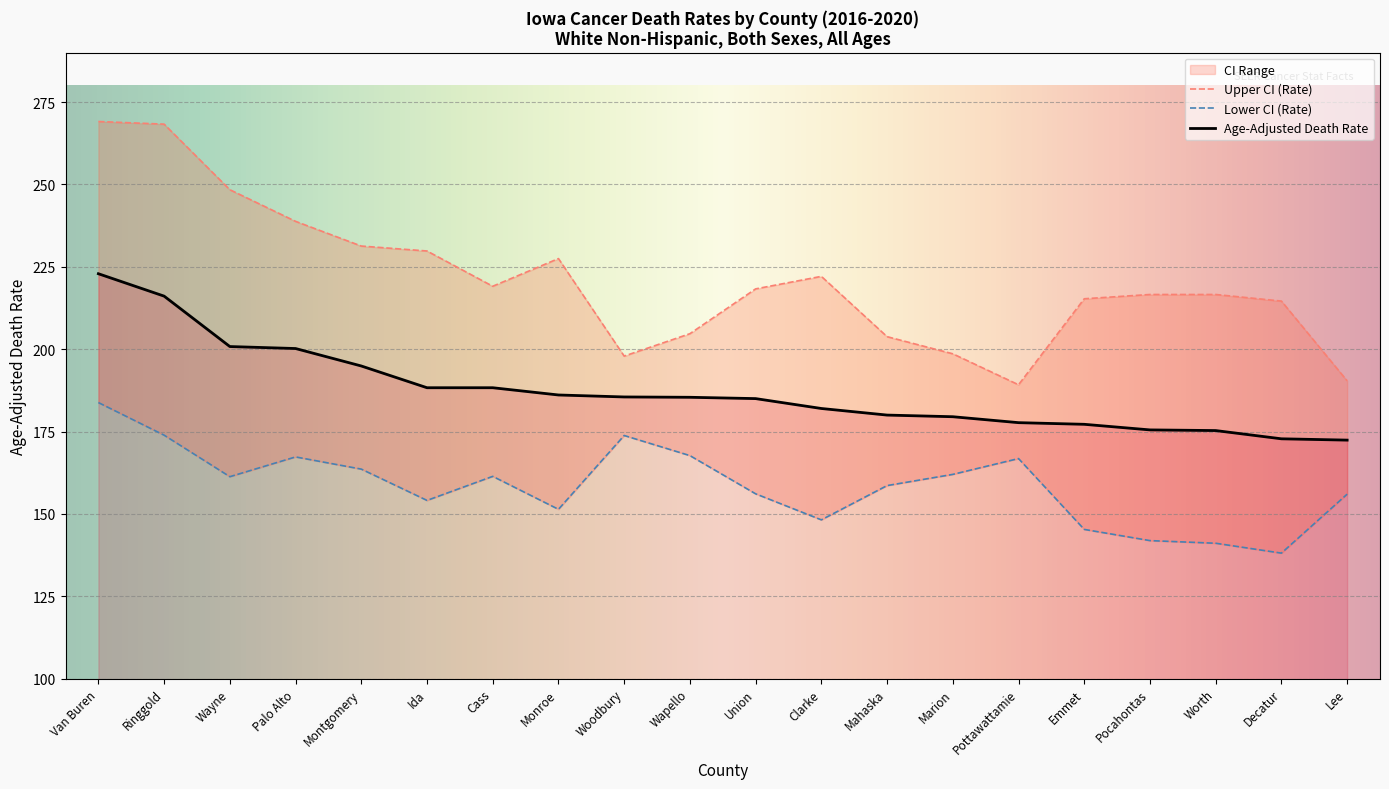

True or false: Upper CI (Rate) has a value of 197.9 at Woodbury.

True